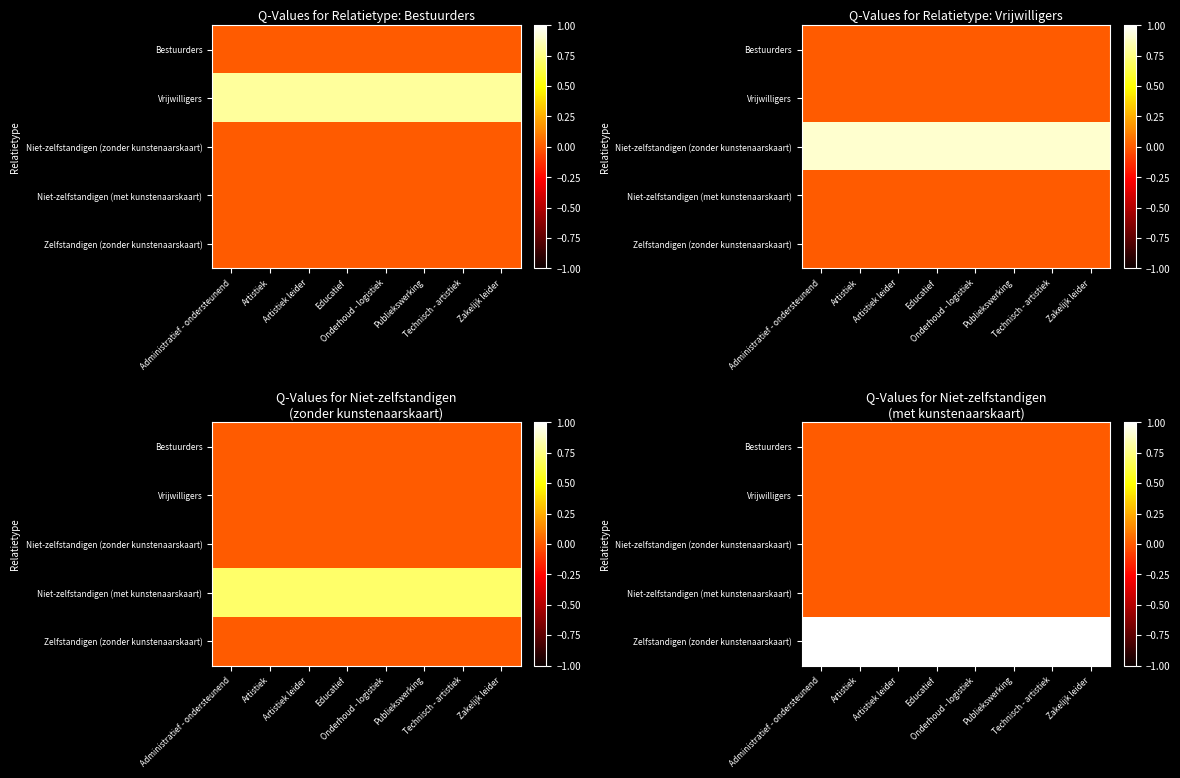

Rank the series at Administratief - ondersteunend from highest to lowest value.

Zelfstandigen (zonder kunstenaarskaart), Bestuurders, Vrijwilligers, Niet-zelfstandigen (zonder kunstenaarskaart), Niet-zelfstandigen (met kunstenaarskaart)